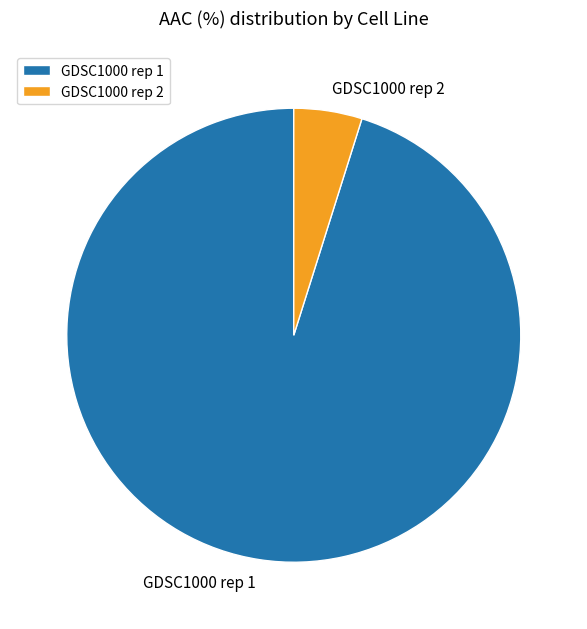

The GDSC1000 rep 2 slice represents 5% of the pie. True or false?

True